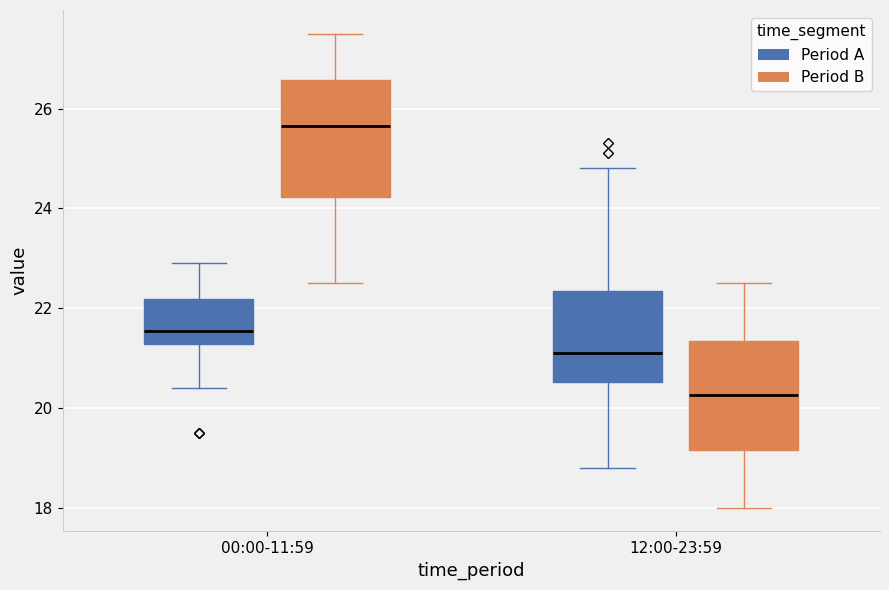

Reading left to right, transcribe this box plot: for each box, give where its median line is, the range the box spans, and where its two whiskers end, as read against the y-axis. The values are not printed on the chart, so give them approximately, as read against the axis.

00:00-11:59 (Period A): median 21.6, box 21.2 to 22.2, whiskers 20.4 to 23.0
00:00-11:59 (Period B): median 25.6, box 24.2 to 26.6, whiskers 22.6 to 27.6
12:00-23:59 (Period A): median 21.2, box 20.6 to 22.4, whiskers 18.8 to 24.8
12:00-23:59 (Period B): median 20.2, box 19.2 to 21.4, whiskers 18.0 to 22.6